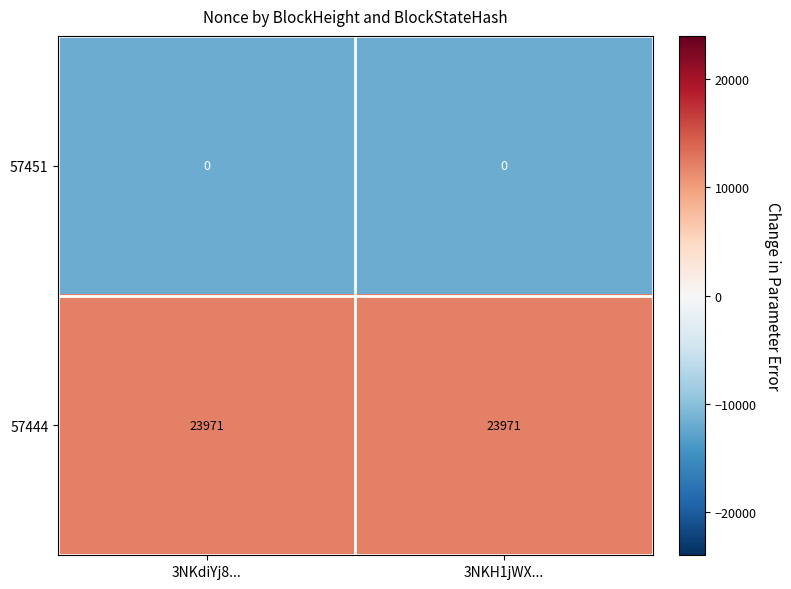

What is the sum of all 57444 values?

47942